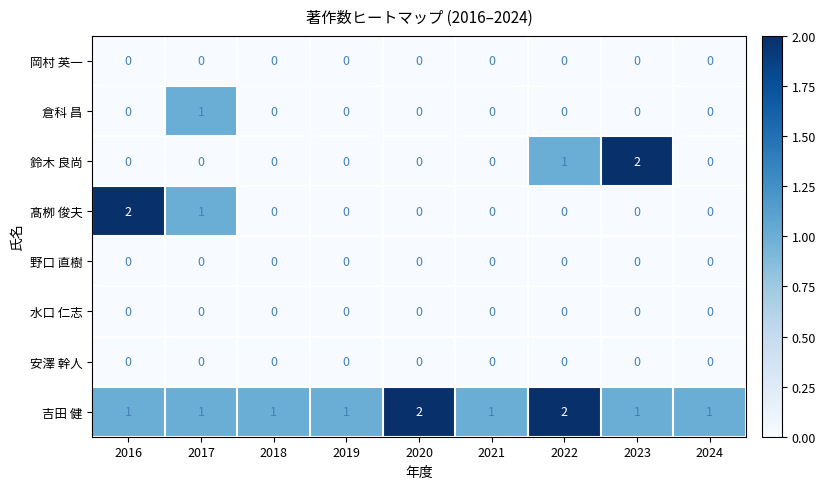

At which label is 髙栁 俊夫 closest to 1?

2017